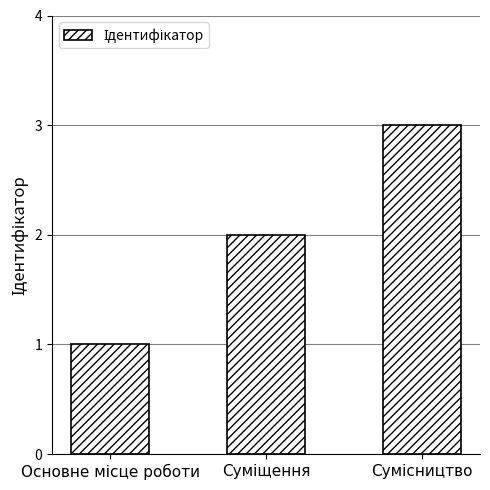

What is the difference between the maximum and second lowest values?

1